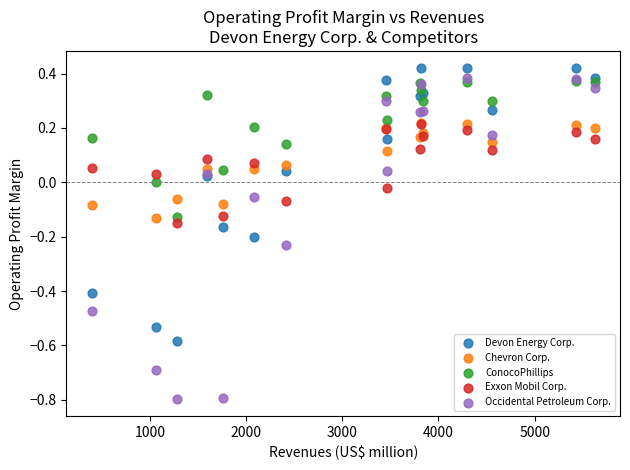

What are all the series names shown in the legend?

Devon Energy Corp., Chevron Corp., ConocoPhillips, Exxon Mobil Corp., Occidental Petroleum Corp.